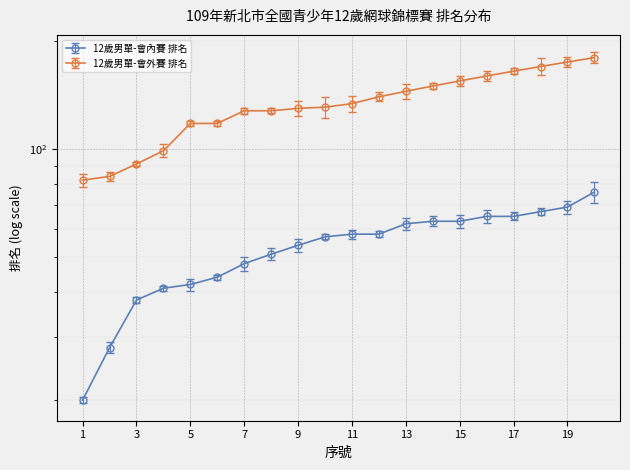

True or false: 12歲男單-會外賽 排名 and 12歲男單-會內賽 排名 cross at least once.

False